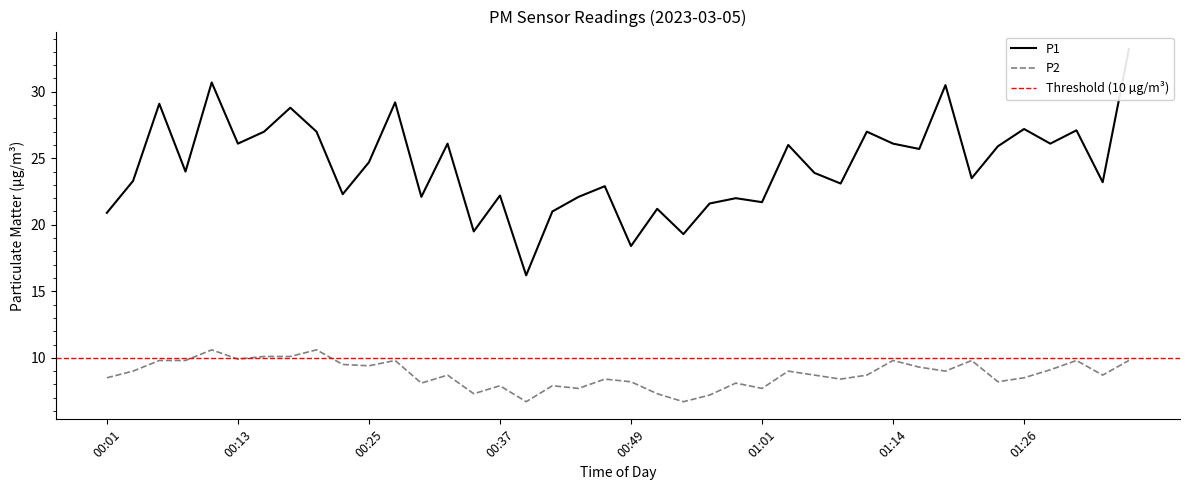

Reading right to left, extract all data points from this chart.

P1: 01:35=33.2	01:33=23.2	01:30=27.1	01:28=26.1	01:26=27.2	01:23=25.9	01:21=23.5	01:18=30.5	01:16=25.7	01:14=26.1	01:11=27.0	01:09=23.1	01:06=23.9	01:04=26.0	01:01=21.7	00:59=22.0	00:57=21.6	00:54=19.3	00:52=21.2	00:49=18.4	00:47=22.9	00:44=22.1	00:42=21.0	00:40=16.2	00:37=22.2	00:35=19.5	00:32=26.1	00:30=22.1	00:27=29.2	00:25=24.7	00:23=22.3	00:20=27.0	00:18=28.8	00:15=27.0	00:13=26.1	00:10=30.7	00:08=24.0	00:06=29.1	00:03=23.3	00:01=20.9
P2: 01:35=9.8	01:33=8.7	01:30=9.8	01:28=9.1	01:26=8.5	01:23=8.2	01:21=9.8	01:18=9.0	01:16=9.3	01:14=9.8	01:11=8.7	01:09=8.4	01:06=8.7	01:04=9.0	01:01=7.7	00:59=8.1	00:57=7.2	00:54=6.7	00:52=7.3	00:49=8.2	00:47=8.4	00:44=7.7	00:42=7.9	00:40=6.7	00:37=7.9	00:35=7.3	00:32=8.7	00:30=8.1	00:27=9.8	00:25=9.4	00:23=9.5	00:20=10.6	00:18=10.1	00:15=10.1	00:13=9.9	00:10=10.6	00:08=9.8	00:06=9.8	00:03=9.0	00:01=8.5